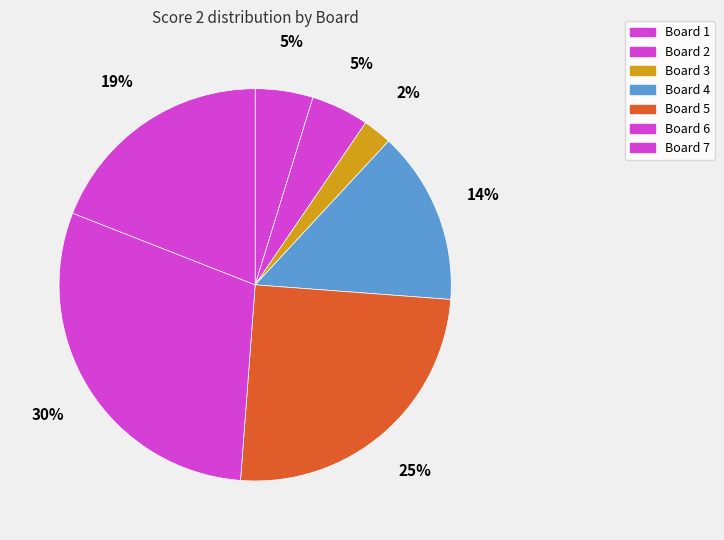

How many slices are in this pie chart?

7